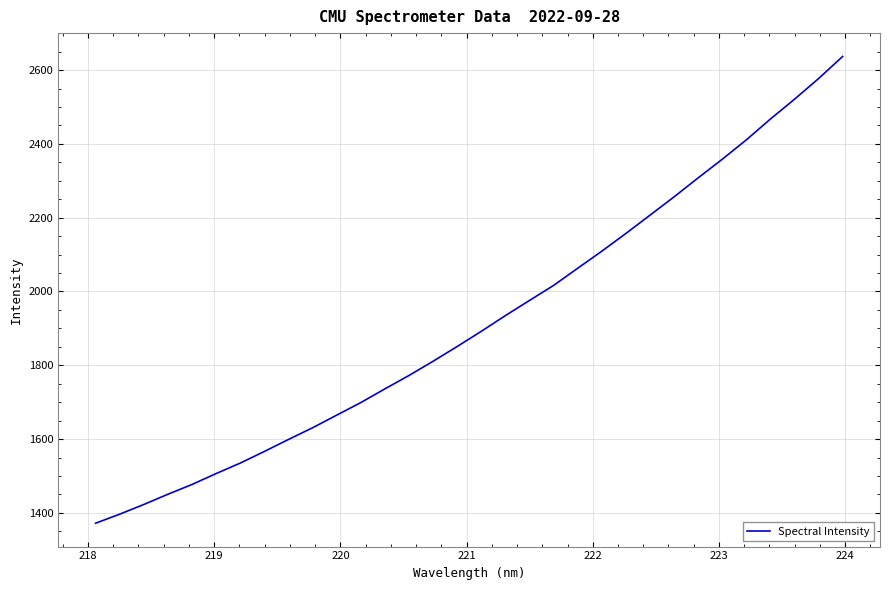

True or false: the data has more than 1 interior local peaks.

False